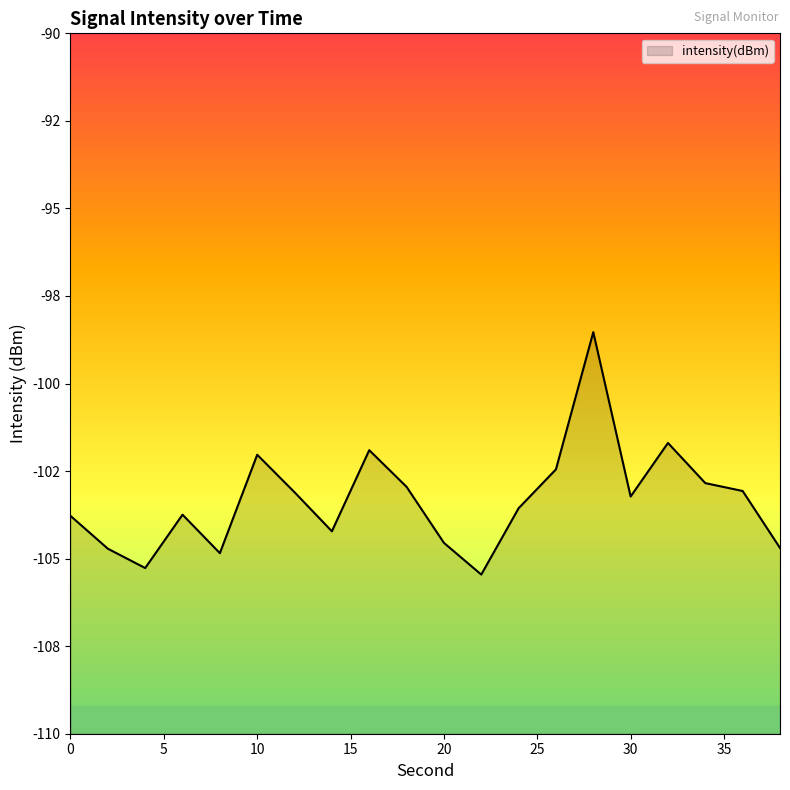

What value does the data have at 6?

-103.7